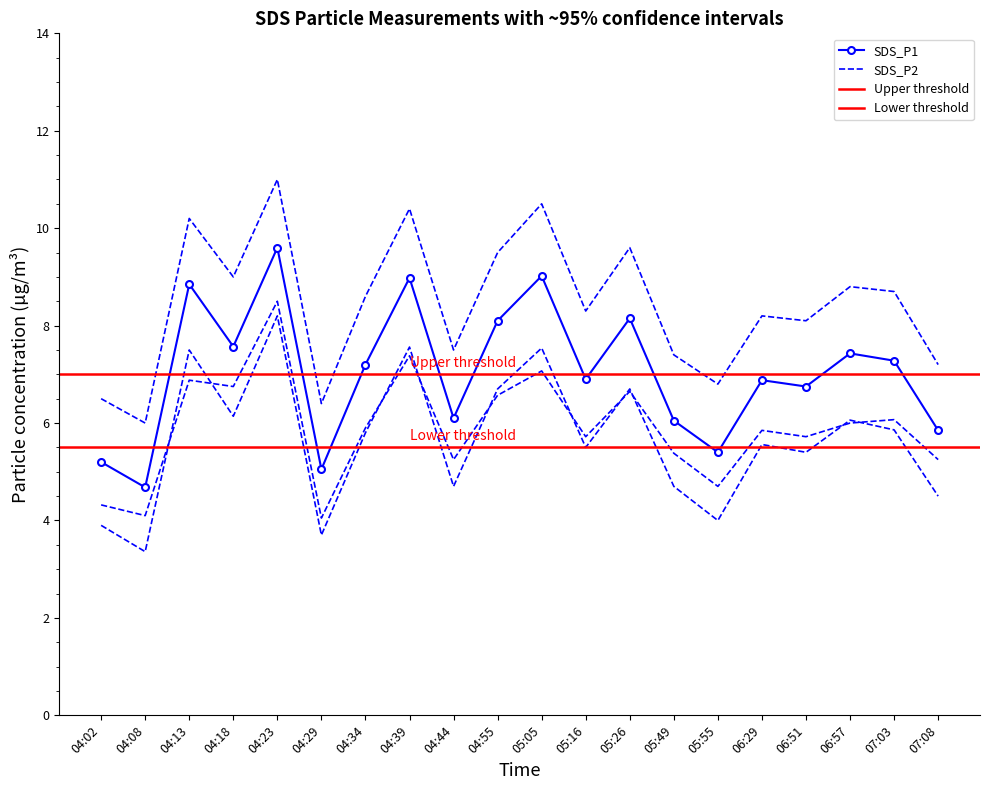

Rank the categories by SDS_P1_upper value from highest to lowest.

04:23, 05:05, 04:39, 04:13, 05:26, 04:55, 04:18, 06:57, 07:03, 04:34, 05:16, 06:29, 06:51, 04:44, 05:49, 07:08, 05:55, 04:02, 04:29, 04:08